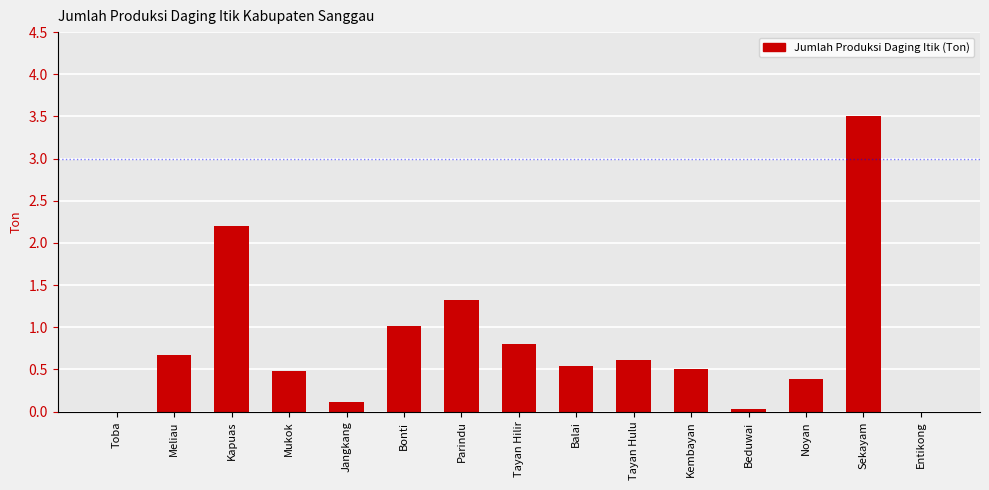

Which category has the highest value across all series?

Sekayam